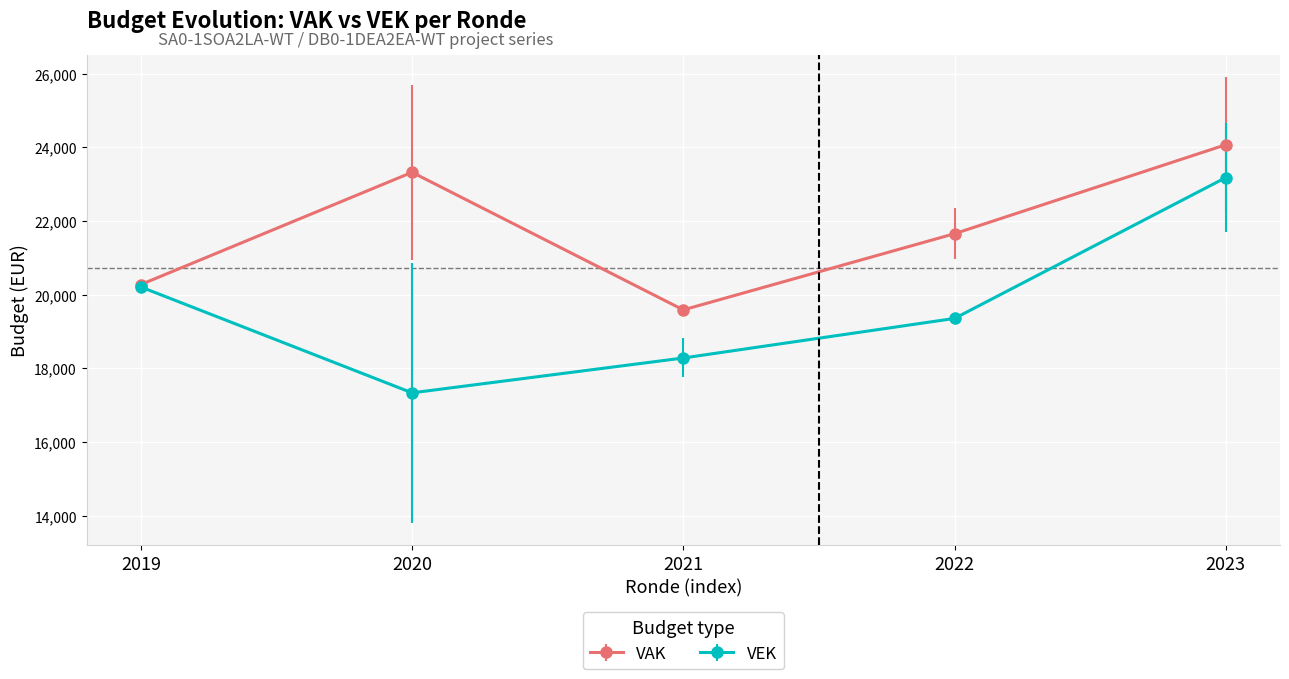

Reading left to right, list all the values displayed in this chart.

VAK: 2019=20279	2020=23326	2021=19591	2022=21659	2023=24074
VEK: 2019=20213	2020=17339	2021=18285	2022=19359	2023=23182